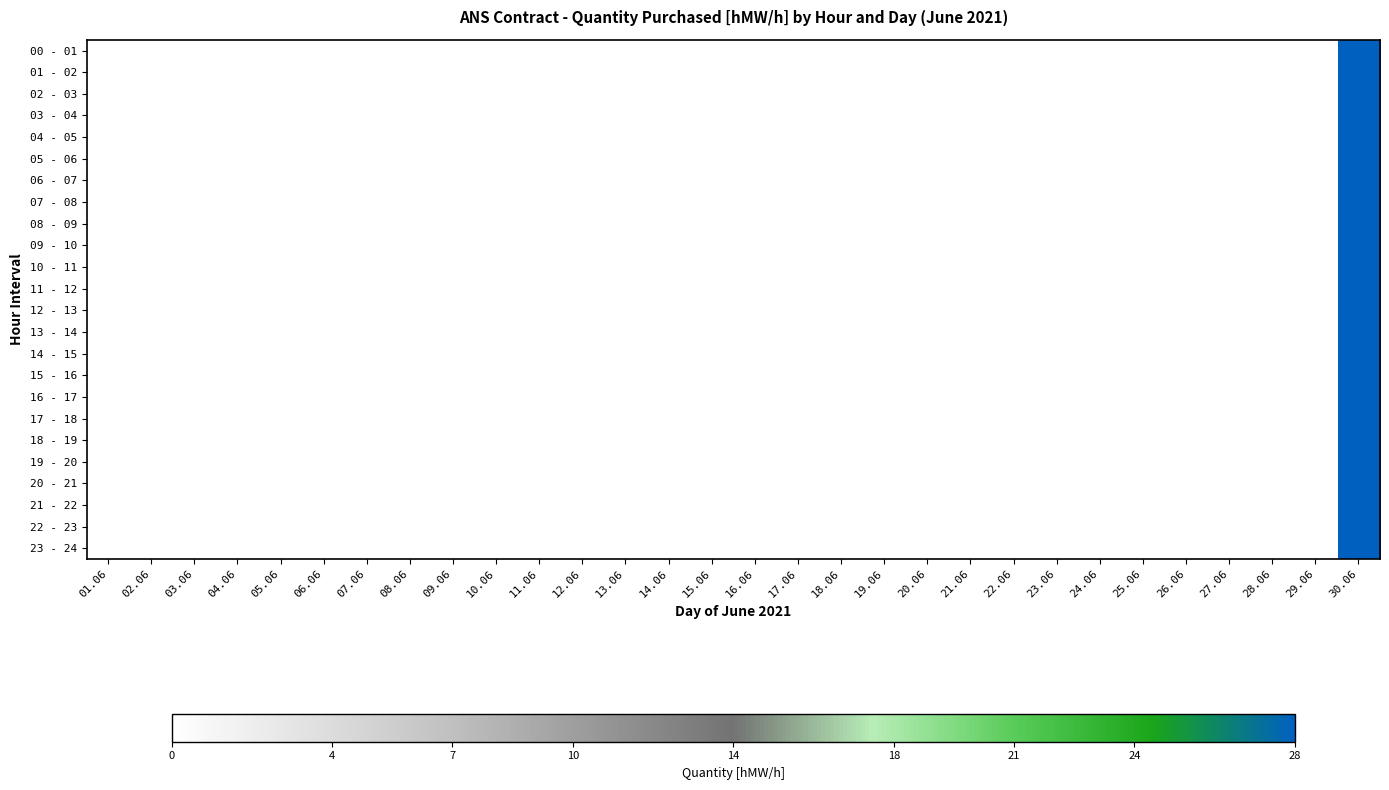

Reading left to right, what are all the values shown in this chart?

00 - 01: 01.06=0	02.06=0	03.06=0	04.06=0	05.06=0	06.06=0	07.06=0	08.06=0	09.06=0	10.06=0	11.06=0	12.06=0	13.06=0	14.06=0	15.06=0	16.06=0	17.06=0	18.06=0	19.06=0	20.06=0	21.06=0	22.06=0	23.06=0	24.06=0	25.06=0	26.06=0	27.06=0	28.06=0	29.06=0	30.06=28
01 - 02: 01.06=0	02.06=0	03.06=0	04.06=0	05.06=0	06.06=0	07.06=0	08.06=0	09.06=0	10.06=0	11.06=0	12.06=0	13.06=0	14.06=0	15.06=0	16.06=0	17.06=0	18.06=0	19.06=0	20.06=0	21.06=0	22.06=0	23.06=0	24.06=0	25.06=0	26.06=0	27.06=0	28.06=0	29.06=0	30.06=28
02 - 03: 01.06=0	02.06=0	03.06=0	04.06=0	05.06=0	06.06=0	07.06=0	08.06=0	09.06=0	10.06=0	11.06=0	12.06=0	13.06=0	14.06=0	15.06=0	16.06=0	17.06=0	18.06=0	19.06=0	20.06=0	21.06=0	22.06=0	23.06=0	24.06=0	25.06=0	26.06=0	27.06=0	28.06=0	29.06=0	30.06=28
03 - 04: 01.06=0	02.06=0	03.06=0	04.06=0	05.06=0	06.06=0	07.06=0	08.06=0	09.06=0	10.06=0	11.06=0	12.06=0	13.06=0	14.06=0	15.06=0	16.06=0	17.06=0	18.06=0	19.06=0	20.06=0	21.06=0	22.06=0	23.06=0	24.06=0	25.06=0	26.06=0	27.06=0	28.06=0	29.06=0	30.06=28
04 - 05: 01.06=0	02.06=0	03.06=0	04.06=0	05.06=0	06.06=0	07.06=0	08.06=0	09.06=0	10.06=0	11.06=0	12.06=0	13.06=0	14.06=0	15.06=0	16.06=0	17.06=0	18.06=0	19.06=0	20.06=0	21.06=0	22.06=0	23.06=0	24.06=0	25.06=0	26.06=0	27.06=0	28.06=0	29.06=0	30.06=28
05 - 06: 01.06=0	02.06=0	03.06=0	04.06=0	05.06=0	06.06=0	07.06=0	08.06=0	09.06=0	10.06=0	11.06=0	12.06=0	13.06=0	14.06=0	15.06=0	16.06=0	17.06=0	18.06=0	19.06=0	20.06=0	21.06=0	22.06=0	23.06=0	24.06=0	25.06=0	26.06=0	27.06=0	28.06=0	29.06=0	30.06=28
06 - 07: 01.06=0	02.06=0	03.06=0	04.06=0	05.06=0	06.06=0	07.06=0	08.06=0	09.06=0	10.06=0	11.06=0	12.06=0	13.06=0	14.06=0	15.06=0	16.06=0	17.06=0	18.06=0	19.06=0	20.06=0	21.06=0	22.06=0	23.06=0	24.06=0	25.06=0	26.06=0	27.06=0	28.06=0	29.06=0	30.06=28
07 - 08: 01.06=0	02.06=0	03.06=0	04.06=0	05.06=0	06.06=0	07.06=0	08.06=0	09.06=0	10.06=0	11.06=0	12.06=0	13.06=0	14.06=0	15.06=0	16.06=0	17.06=0	18.06=0	19.06=0	20.06=0	21.06=0	22.06=0	23.06=0	24.06=0	25.06=0	26.06=0	27.06=0	28.06=0	29.06=0	30.06=28
08 - 09: 01.06=0	02.06=0	03.06=0	04.06=0	05.06=0	06.06=0	07.06=0	08.06=0	09.06=0	10.06=0	11.06=0	12.06=0	13.06=0	14.06=0	15.06=0	16.06=0	17.06=0	18.06=0	19.06=0	20.06=0	21.06=0	22.06=0	23.06=0	24.06=0	25.06=0	26.06=0	27.06=0	28.06=0	29.06=0	30.06=28
09 - 10: 01.06=0	02.06=0	03.06=0	04.06=0	05.06=0	06.06=0	07.06=0	08.06=0	09.06=0	10.06=0	11.06=0	12.06=0	13.06=0	14.06=0	15.06=0	16.06=0	17.06=0	18.06=0	19.06=0	20.06=0	21.06=0	22.06=0	23.06=0	24.06=0	25.06=0	26.06=0	27.06=0	28.06=0	29.06=0	30.06=28
10 - 11: 01.06=0	02.06=0	03.06=0	04.06=0	05.06=0	06.06=0	07.06=0	08.06=0	09.06=0	10.06=0	11.06=0	12.06=0	13.06=0	14.06=0	15.06=0	16.06=0	17.06=0	18.06=0	19.06=0	20.06=0	21.06=0	22.06=0	23.06=0	24.06=0	25.06=0	26.06=0	27.06=0	28.06=0	29.06=0	30.06=28
11 - 12: 01.06=0	02.06=0	03.06=0	04.06=0	05.06=0	06.06=0	07.06=0	08.06=0	09.06=0	10.06=0	11.06=0	12.06=0	13.06=0	14.06=0	15.06=0	16.06=0	17.06=0	18.06=0	19.06=0	20.06=0	21.06=0	22.06=0	23.06=0	24.06=0	25.06=0	26.06=0	27.06=0	28.06=0	29.06=0	30.06=28
12 - 13: 01.06=0	02.06=0	03.06=0	04.06=0	05.06=0	06.06=0	07.06=0	08.06=0	09.06=0	10.06=0	11.06=0	12.06=0	13.06=0	14.06=0	15.06=0	16.06=0	17.06=0	18.06=0	19.06=0	20.06=0	21.06=0	22.06=0	23.06=0	24.06=0	25.06=0	26.06=0	27.06=0	28.06=0	29.06=0	30.06=28
13 - 14: 01.06=0	02.06=0	03.06=0	04.06=0	05.06=0	06.06=0	07.06=0	08.06=0	09.06=0	10.06=0	11.06=0	12.06=0	13.06=0	14.06=0	15.06=0	16.06=0	17.06=0	18.06=0	19.06=0	20.06=0	21.06=0	22.06=0	23.06=0	24.06=0	25.06=0	26.06=0	27.06=0	28.06=0	29.06=0	30.06=28
14 - 15: 01.06=0	02.06=0	03.06=0	04.06=0	05.06=0	06.06=0	07.06=0	08.06=0	09.06=0	10.06=0	11.06=0	12.06=0	13.06=0	14.06=0	15.06=0	16.06=0	17.06=0	18.06=0	19.06=0	20.06=0	21.06=0	22.06=0	23.06=0	24.06=0	25.06=0	26.06=0	27.06=0	28.06=0	29.06=0	30.06=28
15 - 16: 01.06=0	02.06=0	03.06=0	04.06=0	05.06=0	06.06=0	07.06=0	08.06=0	09.06=0	10.06=0	11.06=0	12.06=0	13.06=0	14.06=0	15.06=0	16.06=0	17.06=0	18.06=0	19.06=0	20.06=0	21.06=0	22.06=0	23.06=0	24.06=0	25.06=0	26.06=0	27.06=0	28.06=0	29.06=0	30.06=28
16 - 17: 01.06=0	02.06=0	03.06=0	04.06=0	05.06=0	06.06=0	07.06=0	08.06=0	09.06=0	10.06=0	11.06=0	12.06=0	13.06=0	14.06=0	15.06=0	16.06=0	17.06=0	18.06=0	19.06=0	20.06=0	21.06=0	22.06=0	23.06=0	24.06=0	25.06=0	26.06=0	27.06=0	28.06=0	29.06=0	30.06=28
17 - 18: 01.06=0	02.06=0	03.06=0	04.06=0	05.06=0	06.06=0	07.06=0	08.06=0	09.06=0	10.06=0	11.06=0	12.06=0	13.06=0	14.06=0	15.06=0	16.06=0	17.06=0	18.06=0	19.06=0	20.06=0	21.06=0	22.06=0	23.06=0	24.06=0	25.06=0	26.06=0	27.06=0	28.06=0	29.06=0	30.06=28
18 - 19: 01.06=0	02.06=0	03.06=0	04.06=0	05.06=0	06.06=0	07.06=0	08.06=0	09.06=0	10.06=0	11.06=0	12.06=0	13.06=0	14.06=0	15.06=0	16.06=0	17.06=0	18.06=0	19.06=0	20.06=0	21.06=0	22.06=0	23.06=0	24.06=0	25.06=0	26.06=0	27.06=0	28.06=0	29.06=0	30.06=28
19 - 20: 01.06=0	02.06=0	03.06=0	04.06=0	05.06=0	06.06=0	07.06=0	08.06=0	09.06=0	10.06=0	11.06=0	12.06=0	13.06=0	14.06=0	15.06=0	16.06=0	17.06=0	18.06=0	19.06=0	20.06=0	21.06=0	22.06=0	23.06=0	24.06=0	25.06=0	26.06=0	27.06=0	28.06=0	29.06=0	30.06=28
20 - 21: 01.06=0	02.06=0	03.06=0	04.06=0	05.06=0	06.06=0	07.06=0	08.06=0	09.06=0	10.06=0	11.06=0	12.06=0	13.06=0	14.06=0	15.06=0	16.06=0	17.06=0	18.06=0	19.06=0	20.06=0	21.06=0	22.06=0	23.06=0	24.06=0	25.06=0	26.06=0	27.06=0	28.06=0	29.06=0	30.06=28
21 - 22: 01.06=0	02.06=0	03.06=0	04.06=0	05.06=0	06.06=0	07.06=0	08.06=0	09.06=0	10.06=0	11.06=0	12.06=0	13.06=0	14.06=0	15.06=0	16.06=0	17.06=0	18.06=0	19.06=0	20.06=0	21.06=0	22.06=0	23.06=0	24.06=0	25.06=0	26.06=0	27.06=0	28.06=0	29.06=0	30.06=28
22 - 23: 01.06=0	02.06=0	03.06=0	04.06=0	05.06=0	06.06=0	07.06=0	08.06=0	09.06=0	10.06=0	11.06=0	12.06=0	13.06=0	14.06=0	15.06=0	16.06=0	17.06=0	18.06=0	19.06=0	20.06=0	21.06=0	22.06=0	23.06=0	24.06=0	25.06=0	26.06=0	27.06=0	28.06=0	29.06=0	30.06=28
23 - 24: 01.06=0	02.06=0	03.06=0	04.06=0	05.06=0	06.06=0	07.06=0	08.06=0	09.06=0	10.06=0	11.06=0	12.06=0	13.06=0	14.06=0	15.06=0	16.06=0	17.06=0	18.06=0	19.06=0	20.06=0	21.06=0	22.06=0	23.06=0	24.06=0	25.06=0	26.06=0	27.06=0	28.06=0	29.06=0	30.06=28